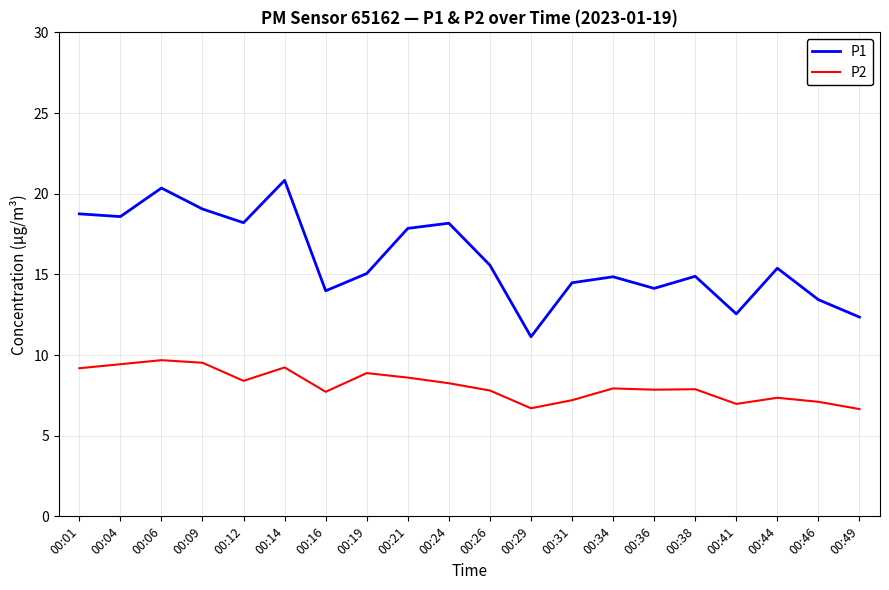

The P2 series shows 4.1 at 00:44. True or false?

False